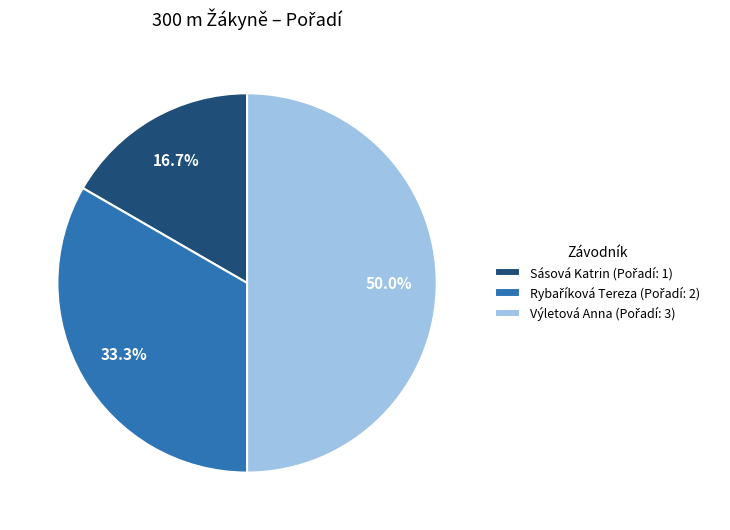

What is the total percentage of Sásová Katrin and Výletová Anna?

66.7%